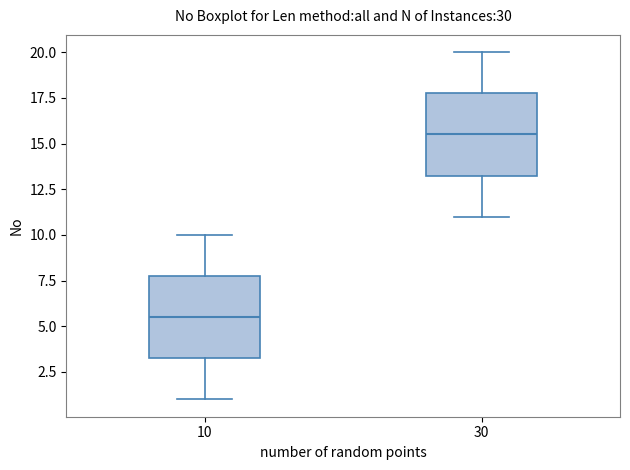

Reading left to right, transcribe this box plot: for each box, give where its median line is, the range the box spans, and where its two whiskers end, as read against the y-axis. The values are not printed on the chart, so give them approximately, as read against the axis.

10: median 5.5, box 3.5 to 8.0, whiskers 1.0 to 10.0
30: median 15.5, box 13.5 to 18.0, whiskers 11.0 to 20.0